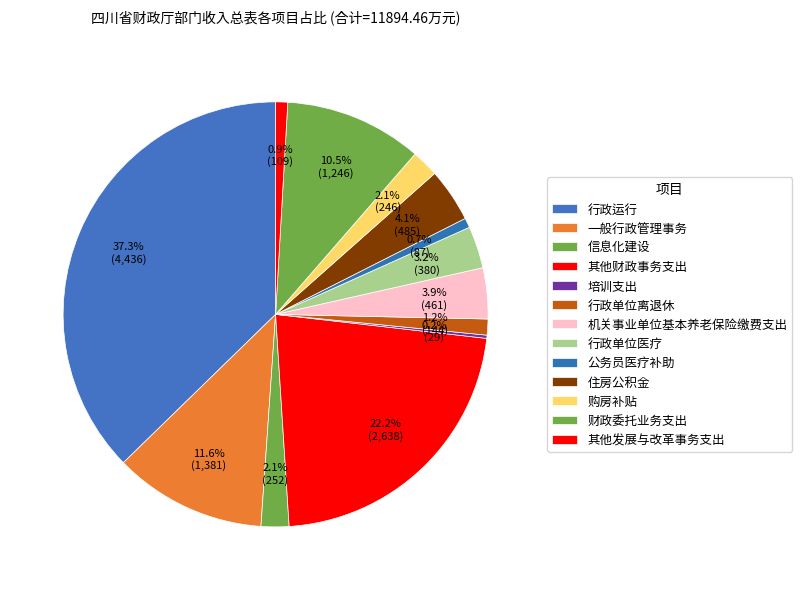

Is the sum of 培训支出 and 财政委托业务支出 greater than half?

No